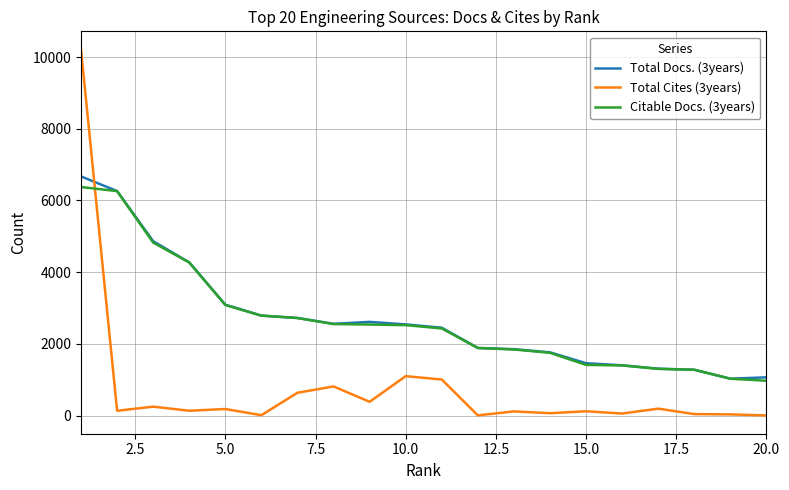

What is the sum of all Total Cites (3years) values?

15496